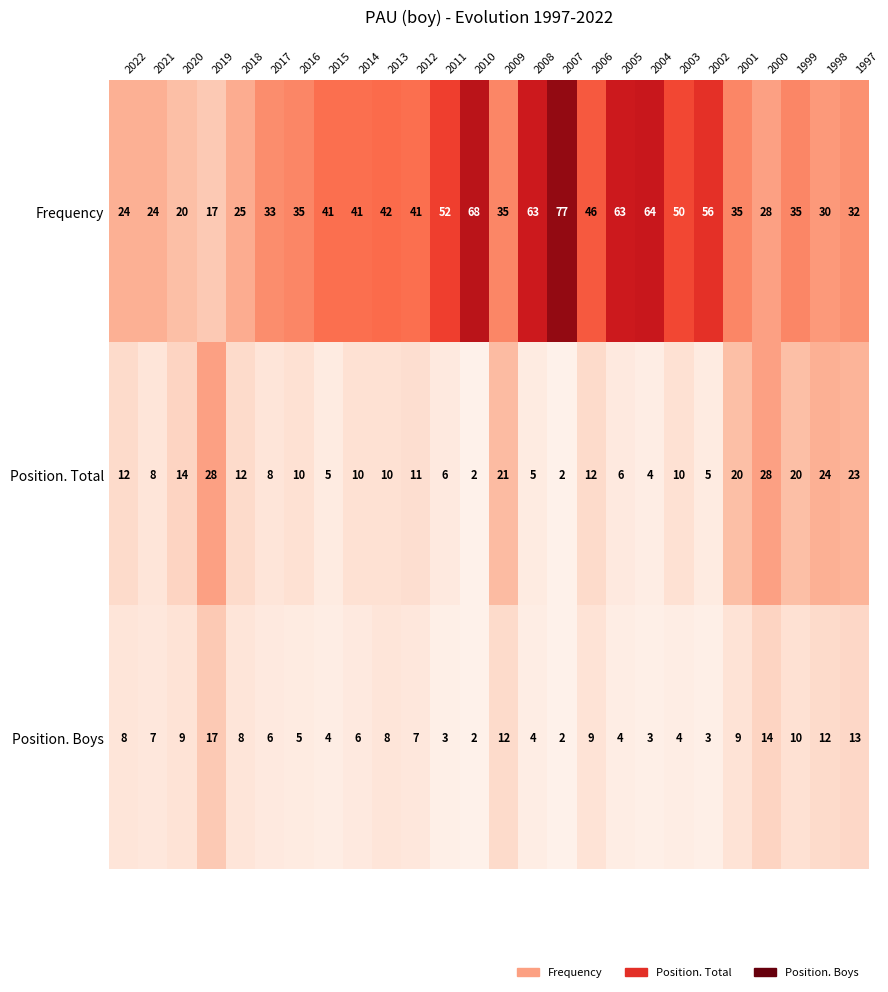

Which category has the highest value across all series?

2007